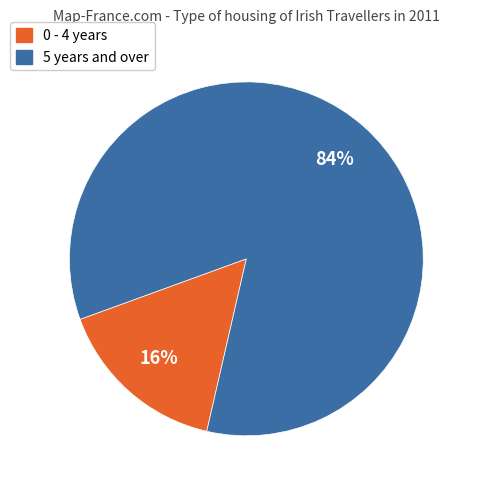

Is there a majority slice in this chart?

Yes